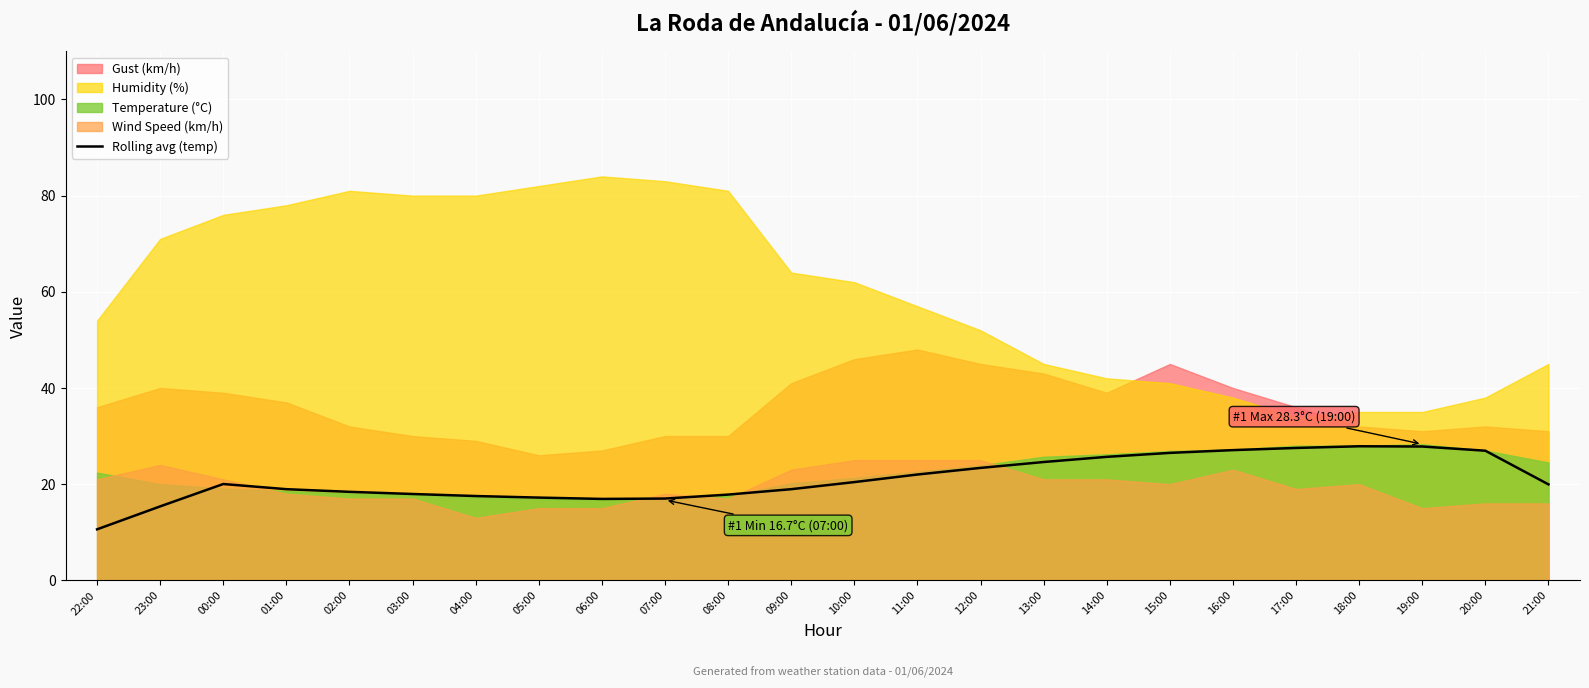

Where is the first local maximum?

00:00